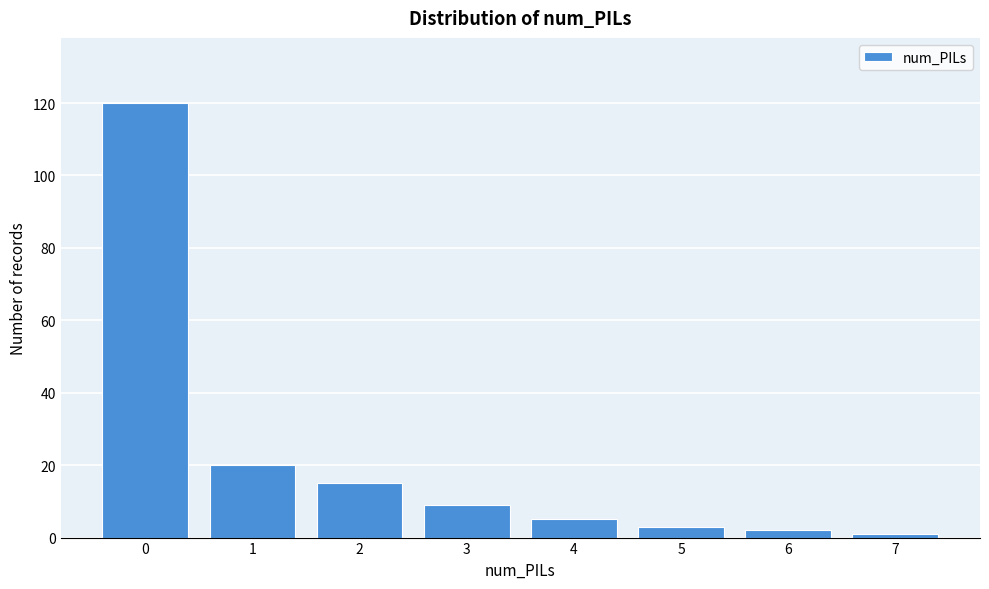

Reading right to left, extract all data points from this chart.

7=1	6=2	5=3	4=5	3=9	2=15	1=20	0=120